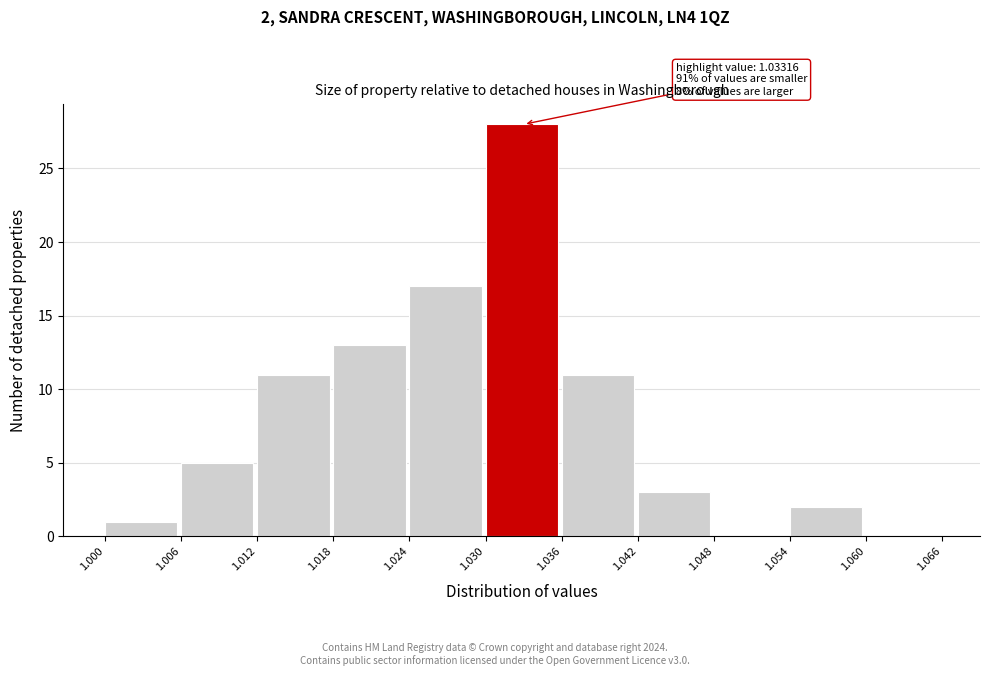

Over which range of the x-axis is the bar tallest?

1.030 to 1.036